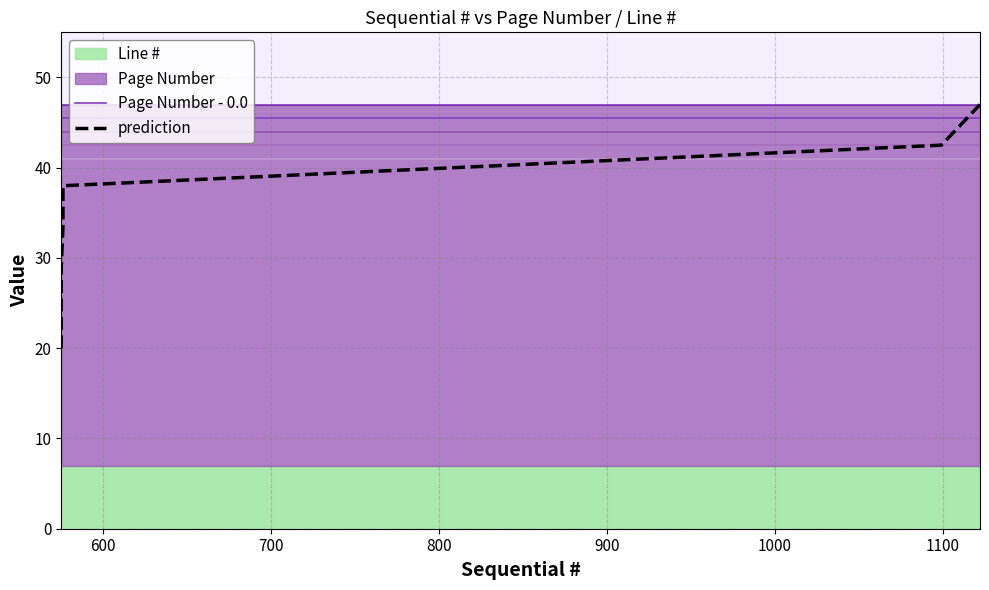

At which category is the sum across all series the highest?

1100